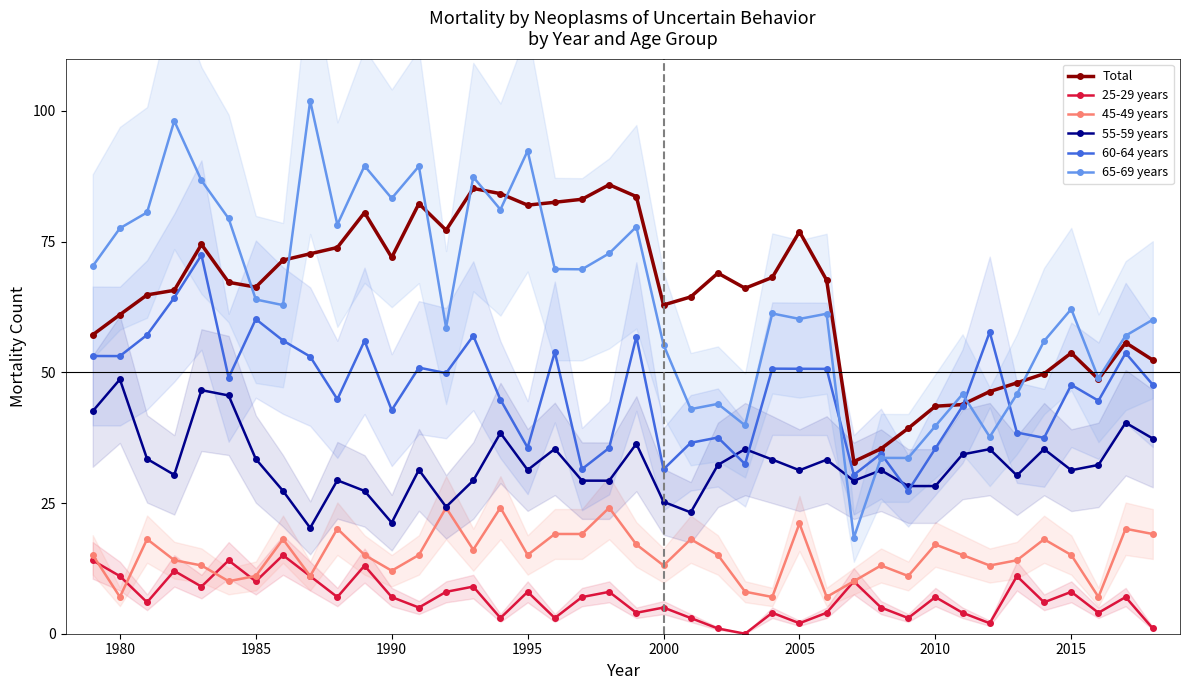

What is the difference between the maximum and minimum values in the 60-64 years series?

45.1